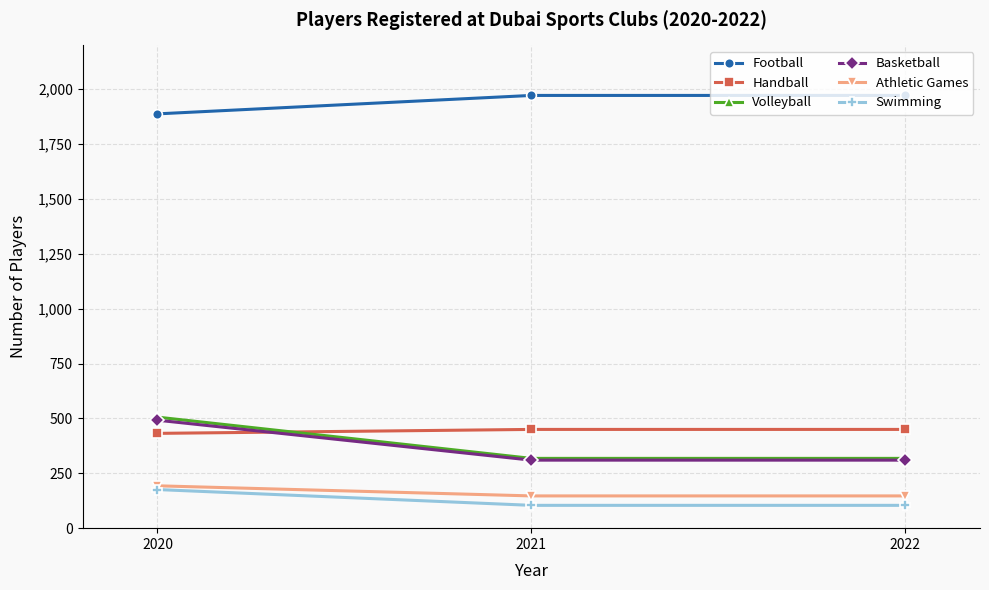

Between 2020 and 2021, which series saw the biggest shift?

Volleyball